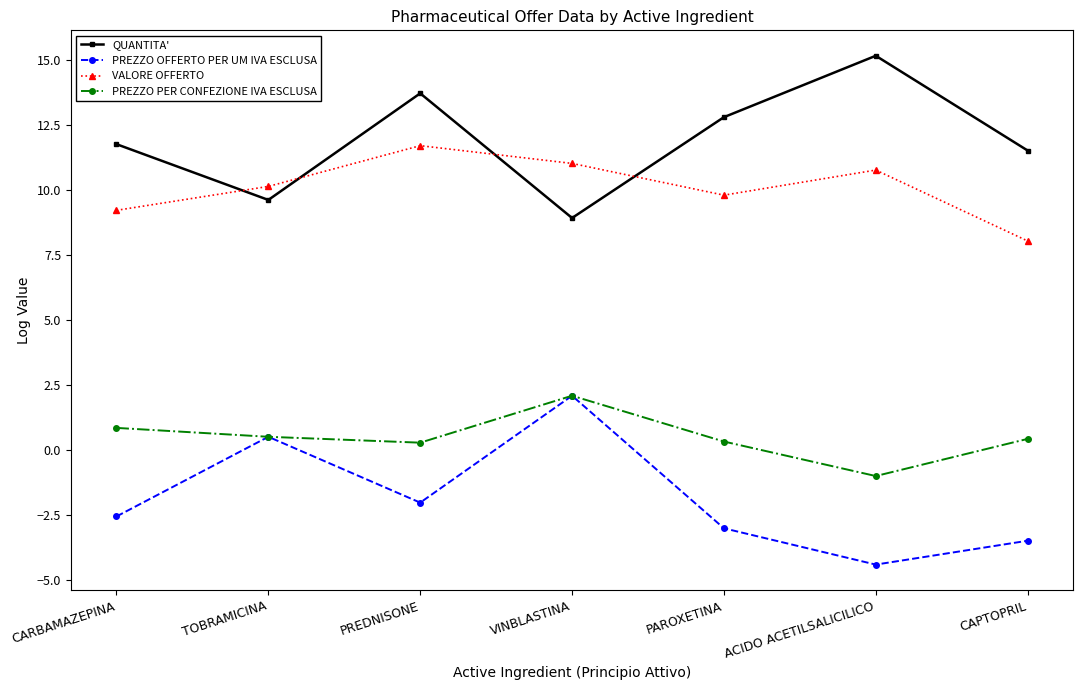

Between TOBRAMICINA and PREDNISONE, which series saw the biggest shift?

QUANTITA'